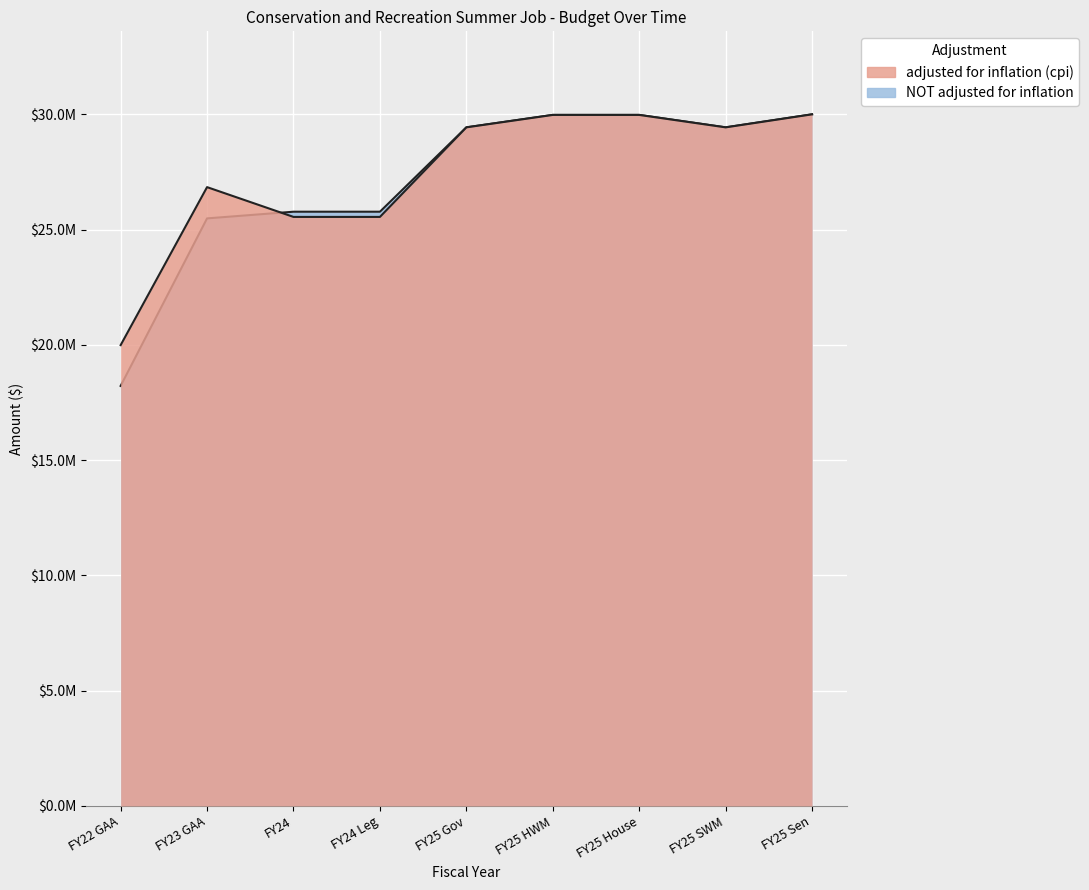

After their last crossing, which series has the higher values: adjusted for inflation (cpi) or NOT adjusted for inflation?

NOT adjusted for inflation